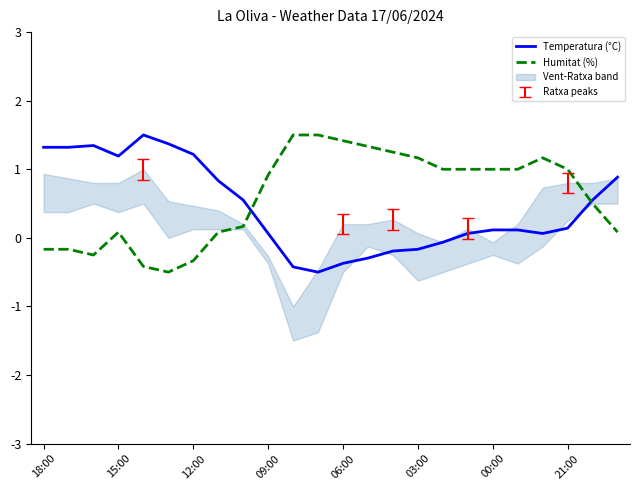

Where does the Humitat (%) series first go above 1?

10